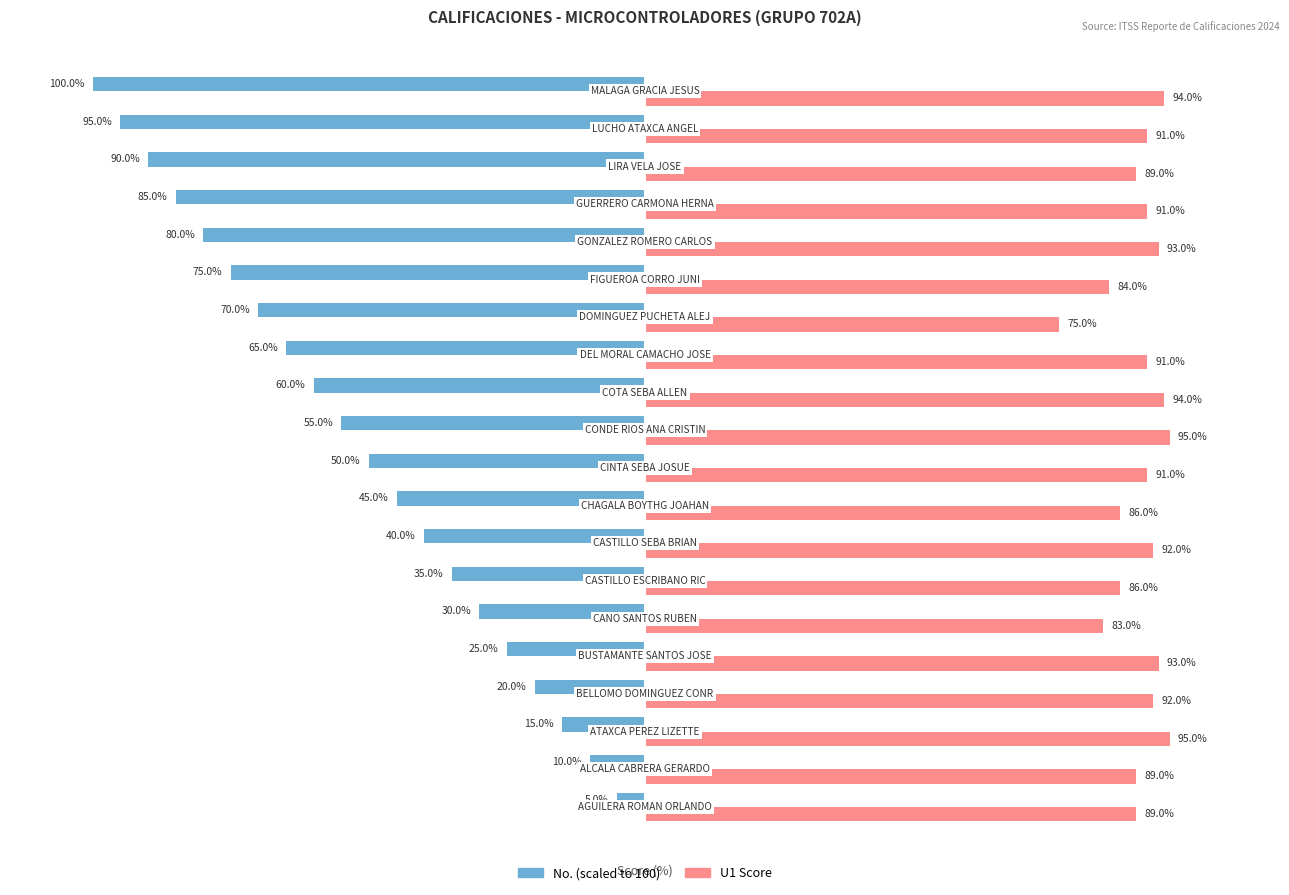

Which series has the largest range (max minus min)?

No. (scaled)